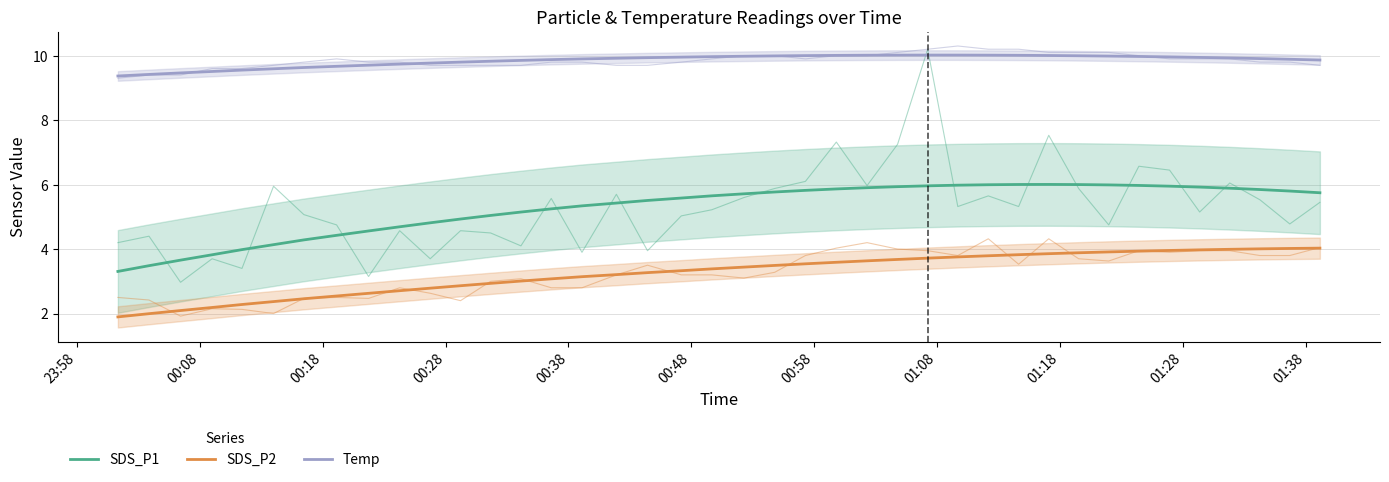

Is the value of SDS_P1 at 11 greater than the value of Temp at 00:58?

No